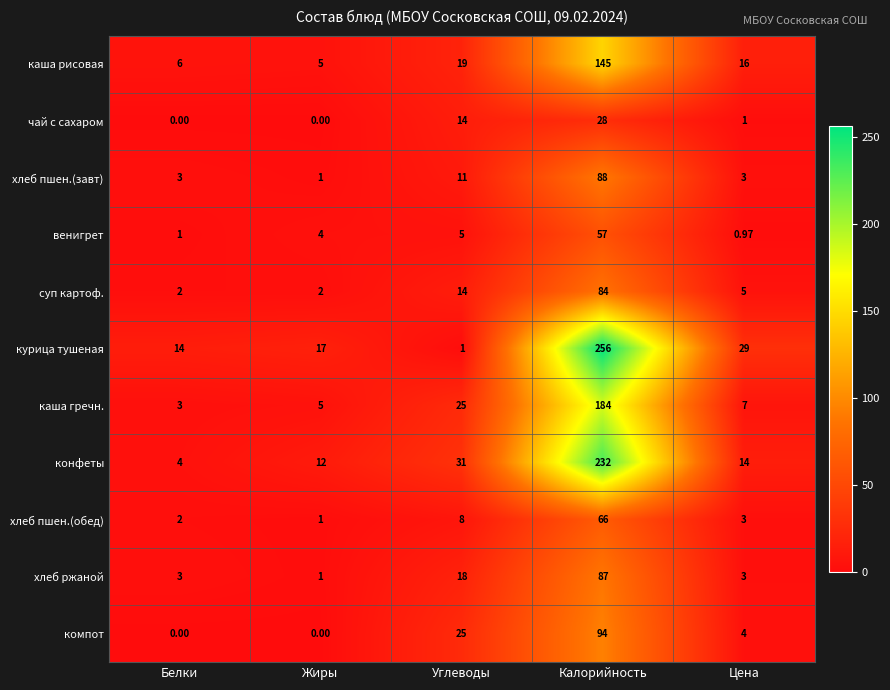

Which category has the highest value in the суп картоф. series?

Калорийность